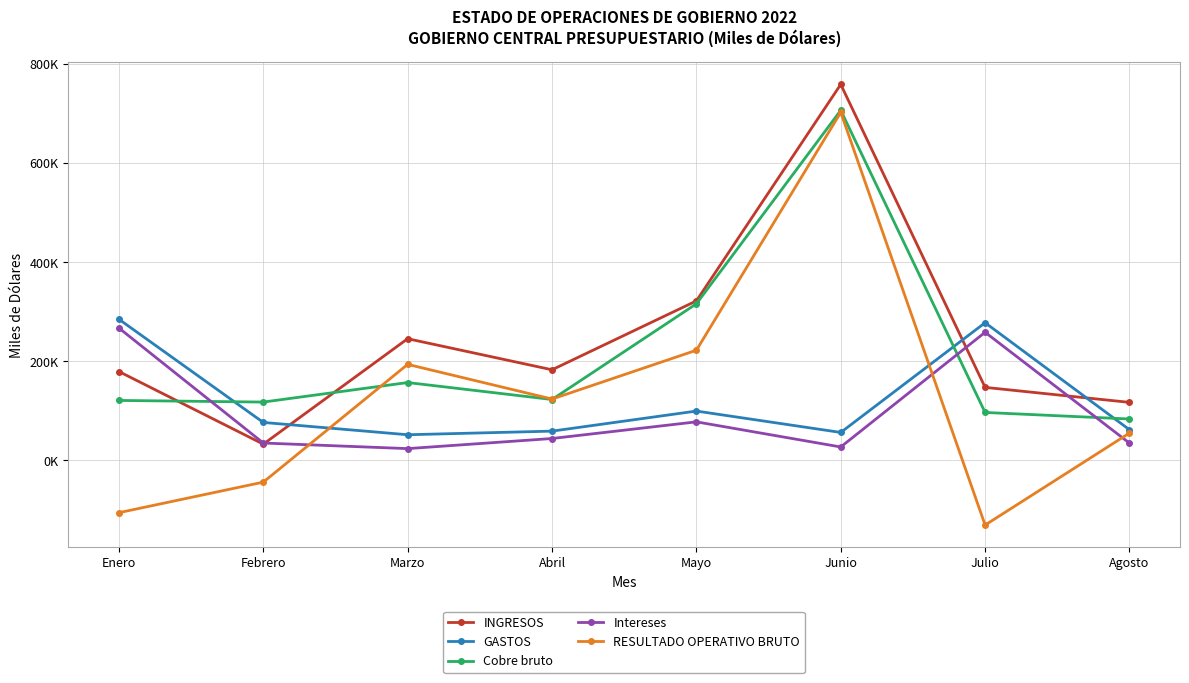

Reading left to right, extract all data points from this chart.

INGRESOS: 179212	32767	245362	182735	321627	758154	147267	117009
GASTOS: 284589	76565	51742	59028	99490	56388	277605	61875
Cobre bruto: 120916	117625	156990	122797	315742	705883	96674	83485
Intereses: 266901	35055	23784	44158	77742	27081	258346	34868
RESULTADO OPERATIVO BRUTO: -105377	-43798	193620	123707	222137	701766	-130338	55134